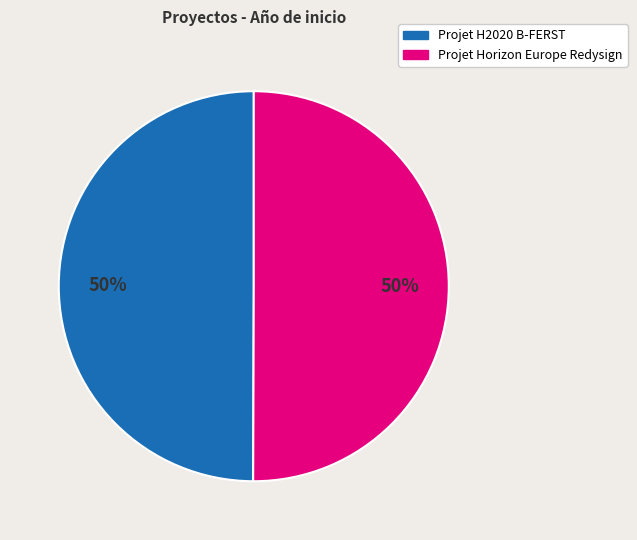

Combined, do Projet H2020 B-FERST and Projet Horizon Europe Redysign account for over 50%?

Yes